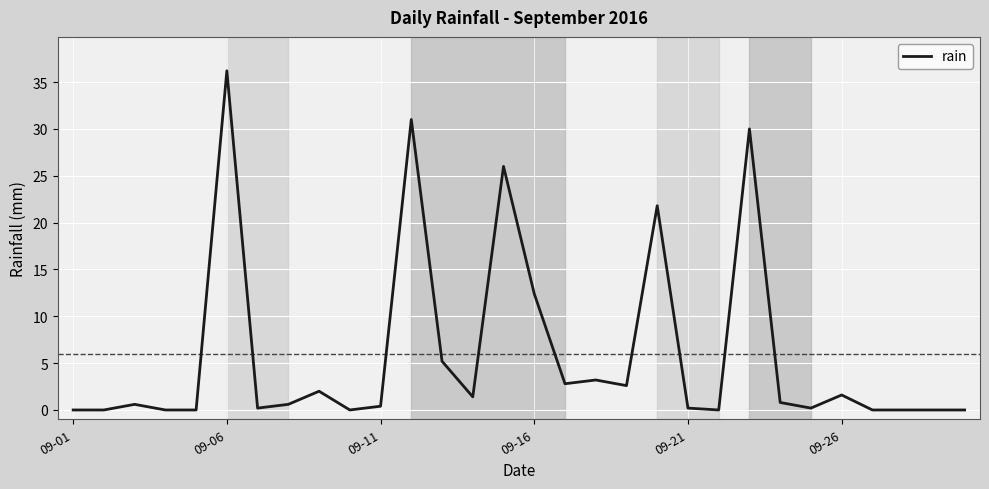

What is the difference between the maximum and minimum values?

36.2